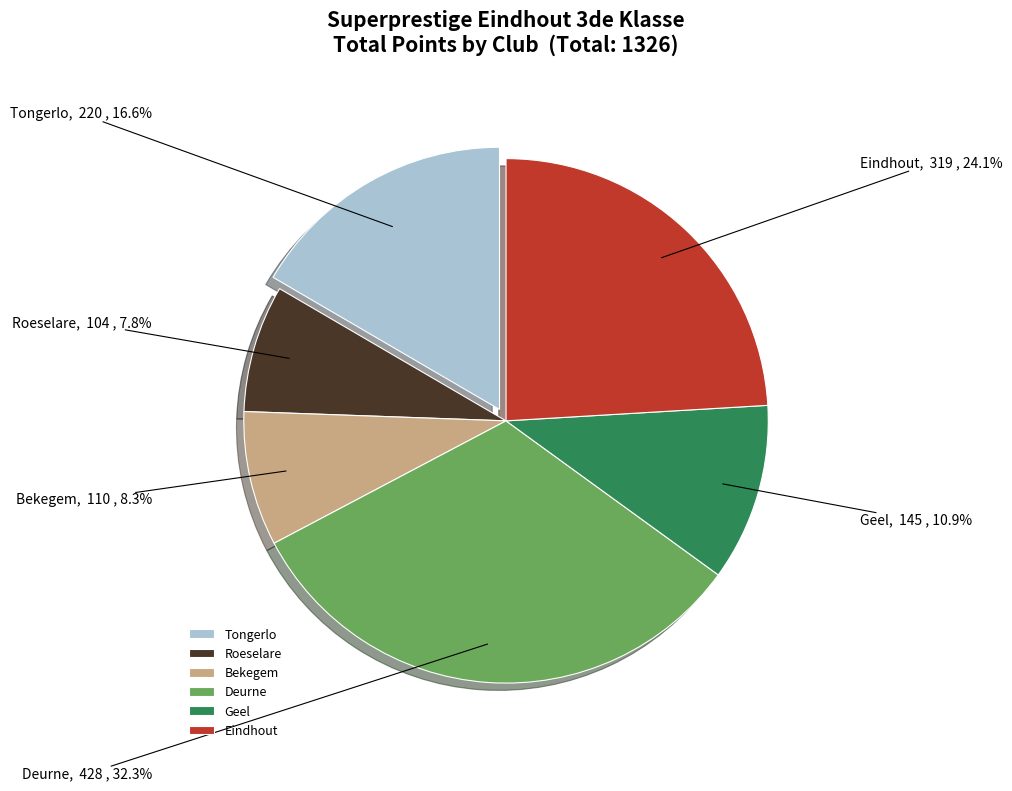

Is the sum of Tongerlo and Roeselare greater than half?

No